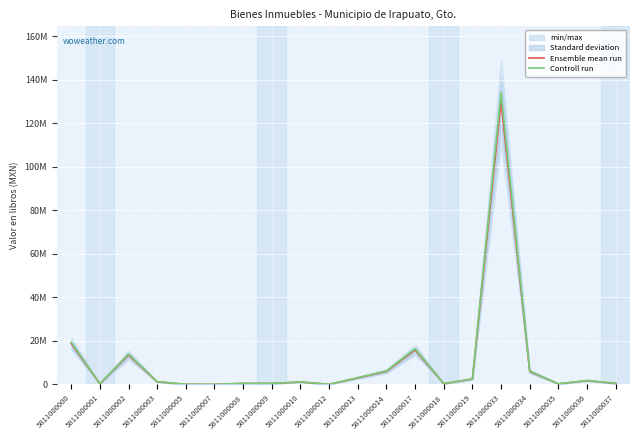

List the series in order of their peak value, highest first.

Controll run, Ensemble mean run